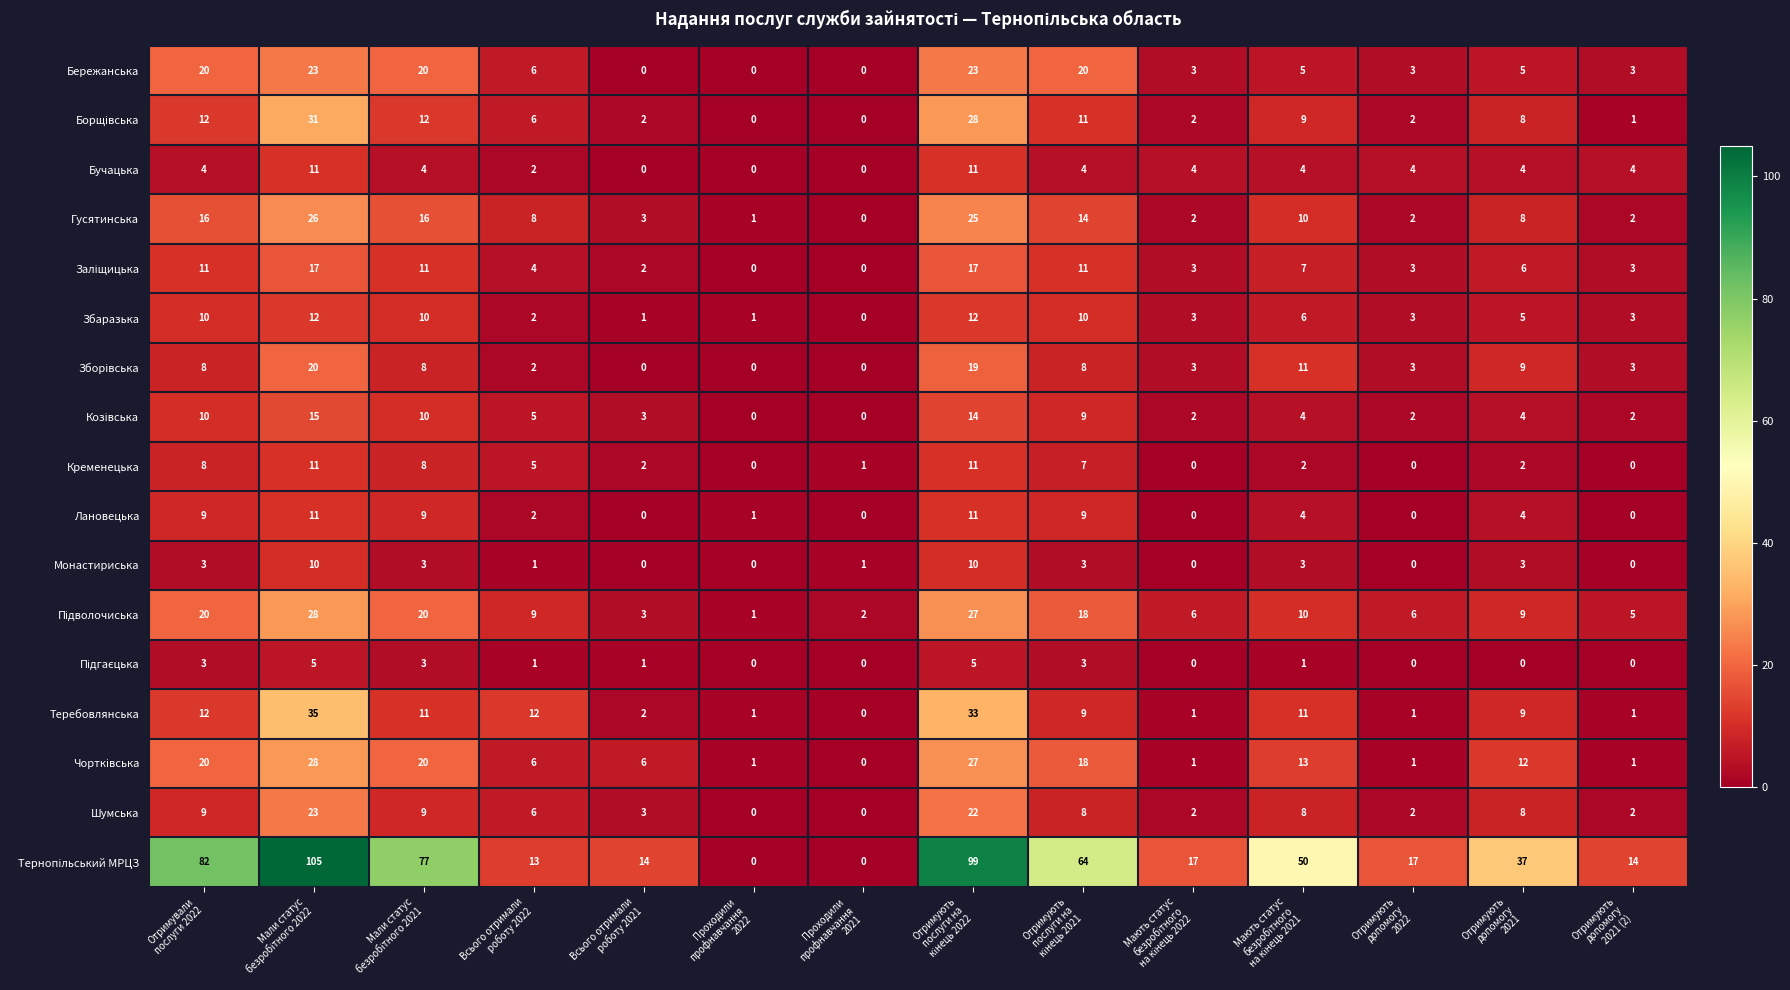

At how many categories does at least one series exceed 61?

5